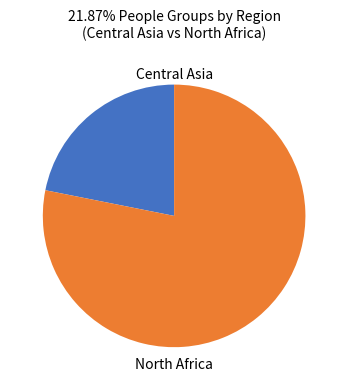

Which slice is the largest?

North Africa